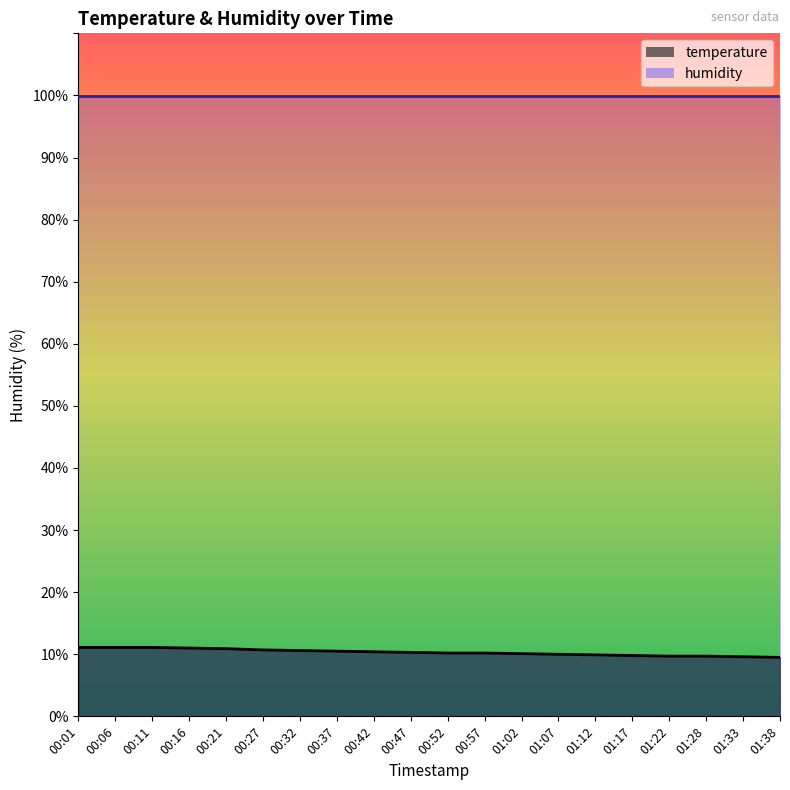

What is the sum of all values?

206.4